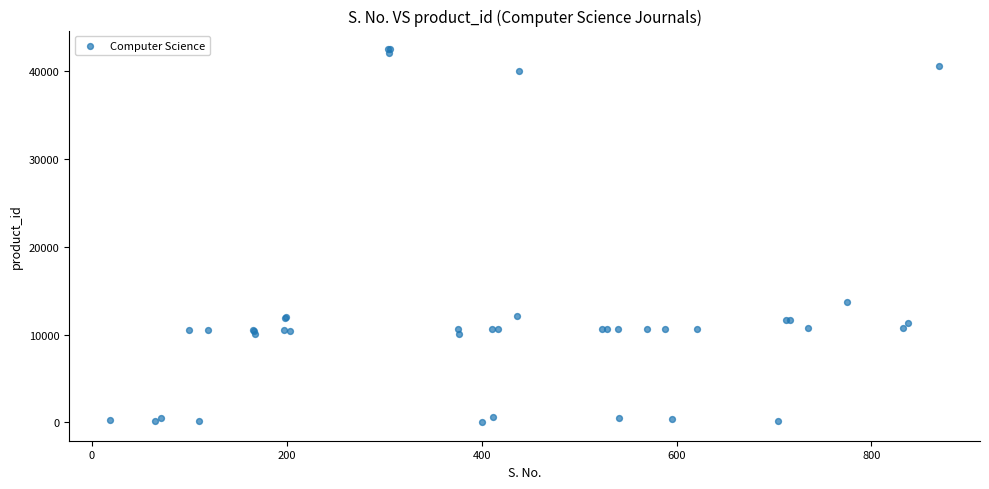

What Y value in the scatter plot is closest to 21275?

13755